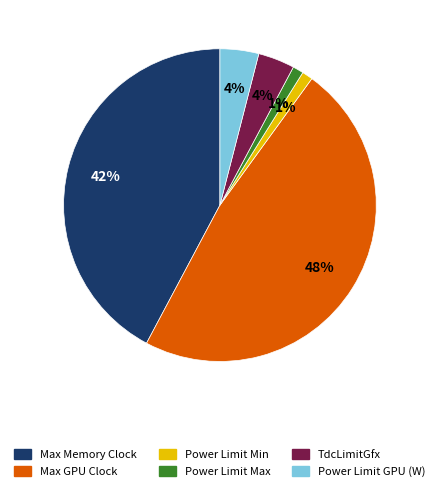

True or false: Max GPU Clock accounts for 48% of the total.

True